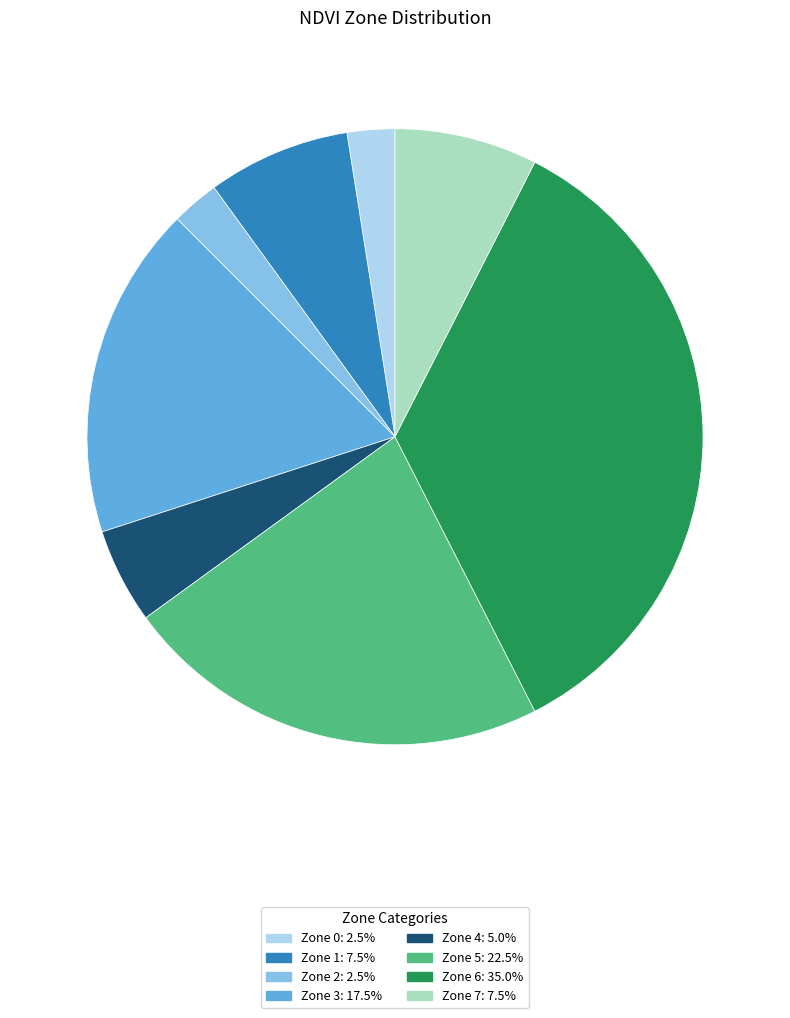

Is Zone 7 the majority of the pie?

No